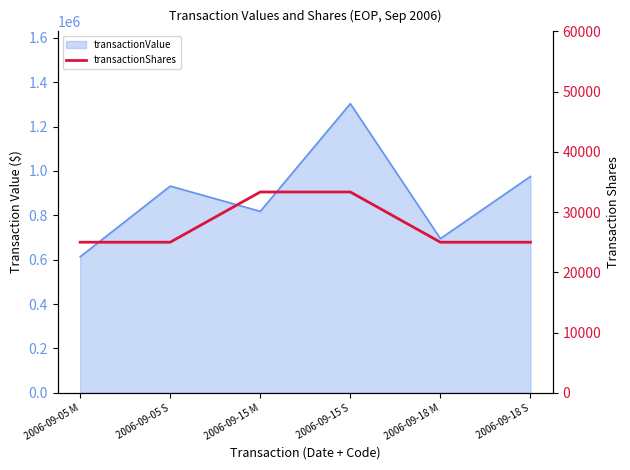

Which has a higher value, 2006-09-05 M or 2006-09-15 S?

2006-09-15 S